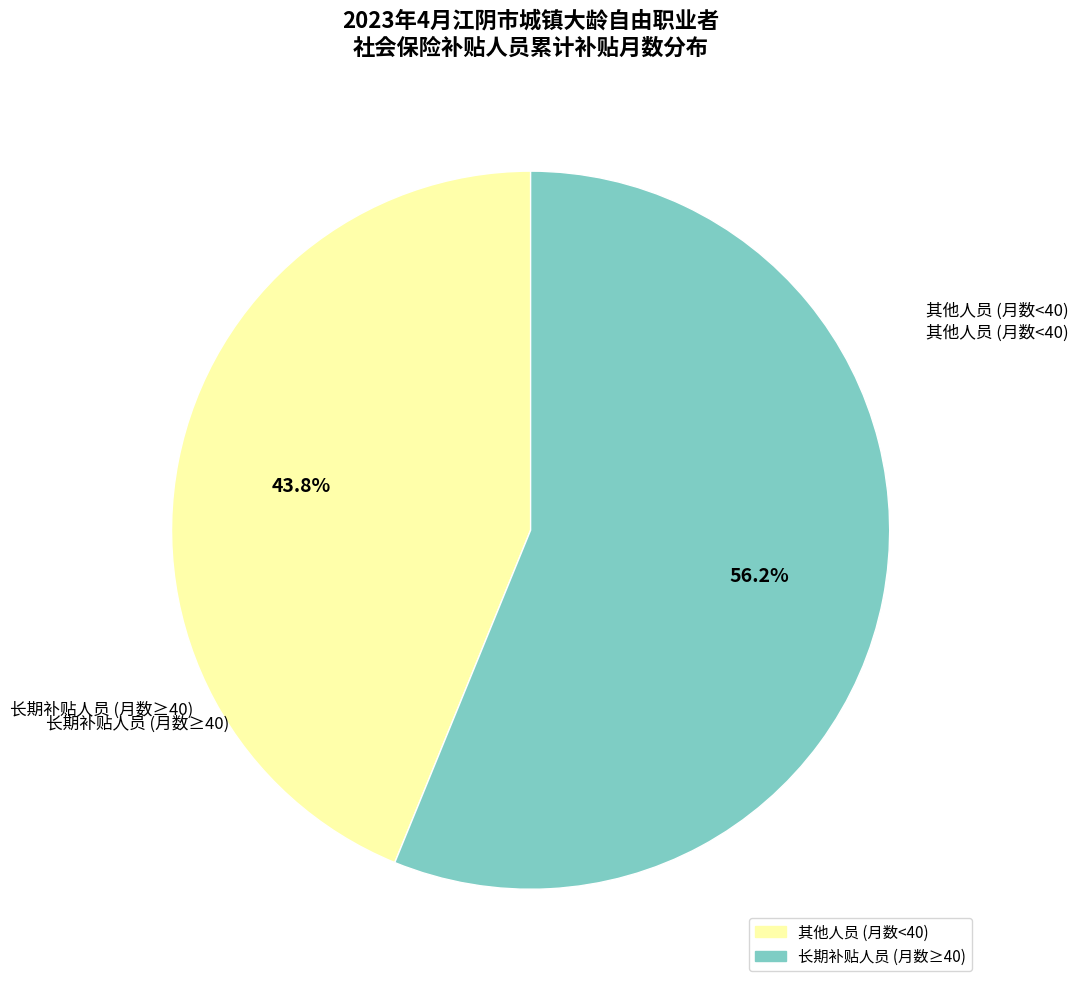

Is there any slice that represents more than half of the pie?

Yes